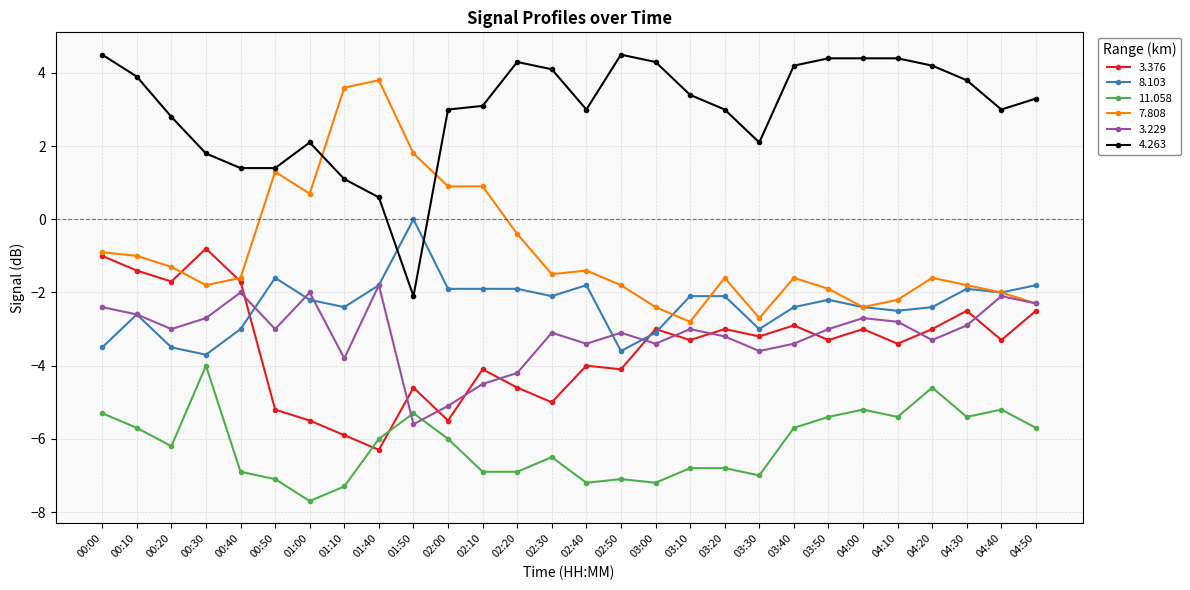

What is the total value across all series at 04:50?

-11.3